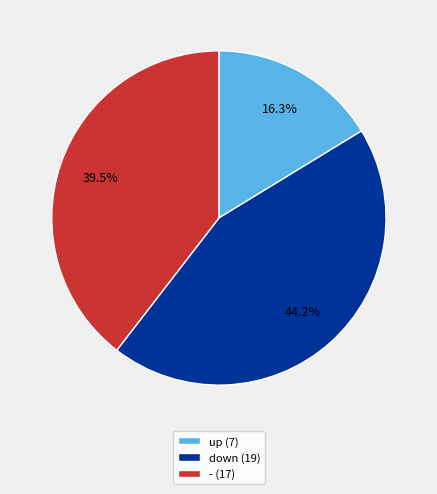

Which category has the smallest portion of the pie?

up